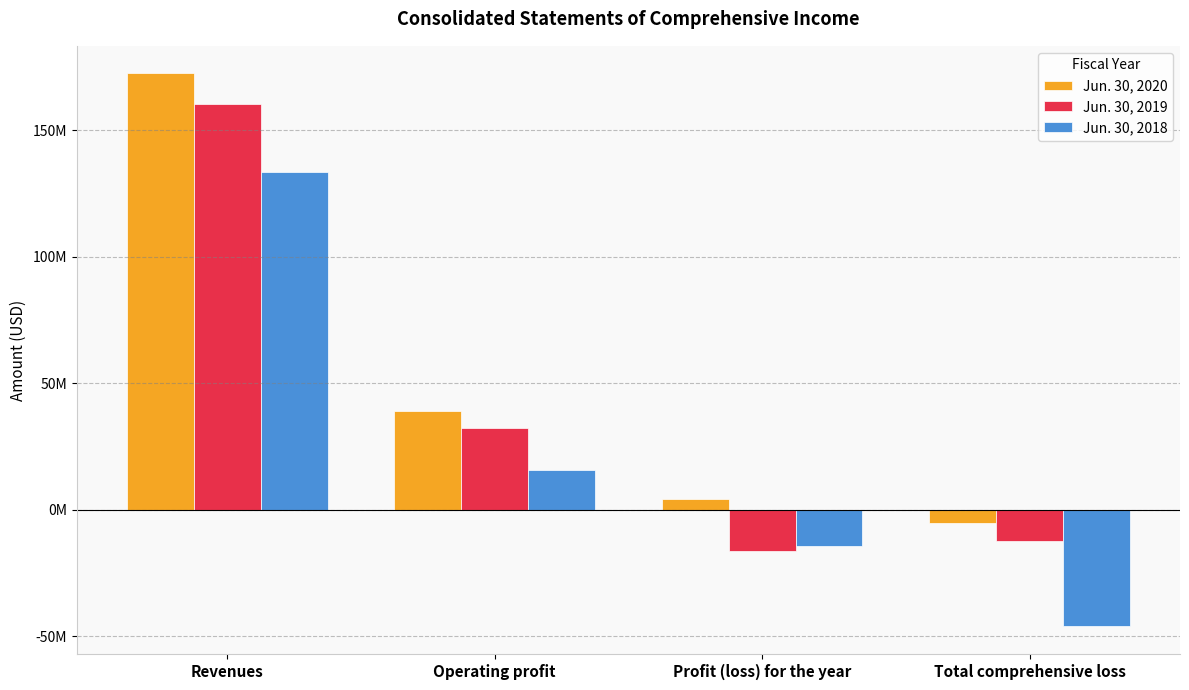

At which category is the sum across all series the highest?

Revenues